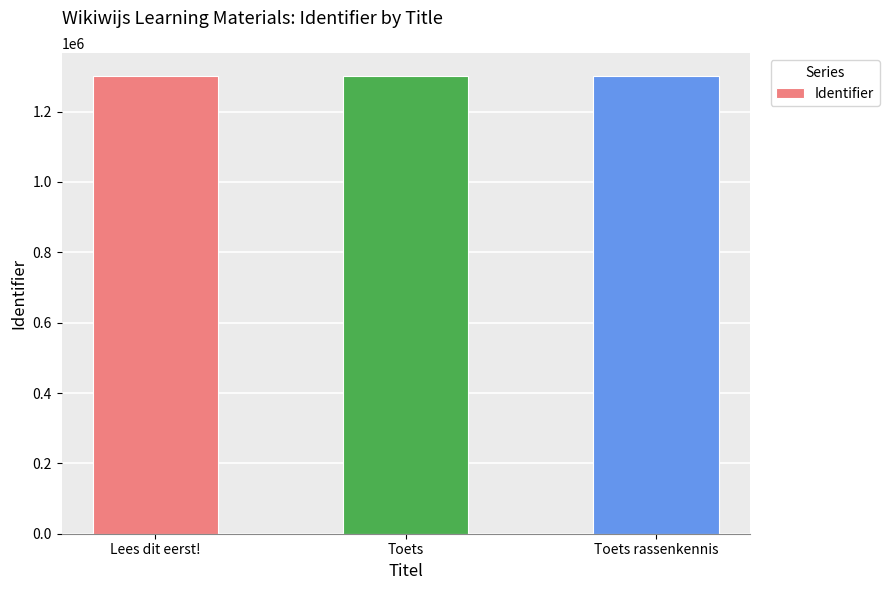

How many bars are there in total?

3